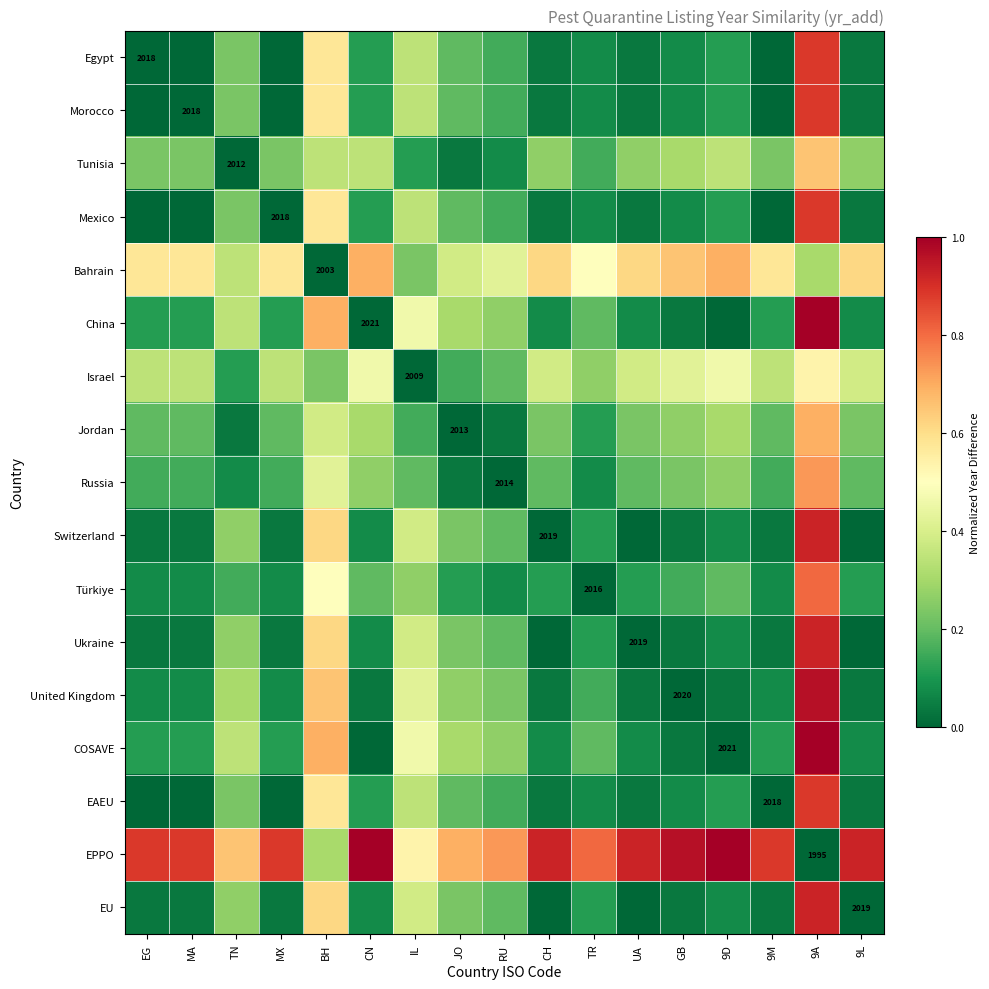

How many data points in Switzerland are above 0?

14